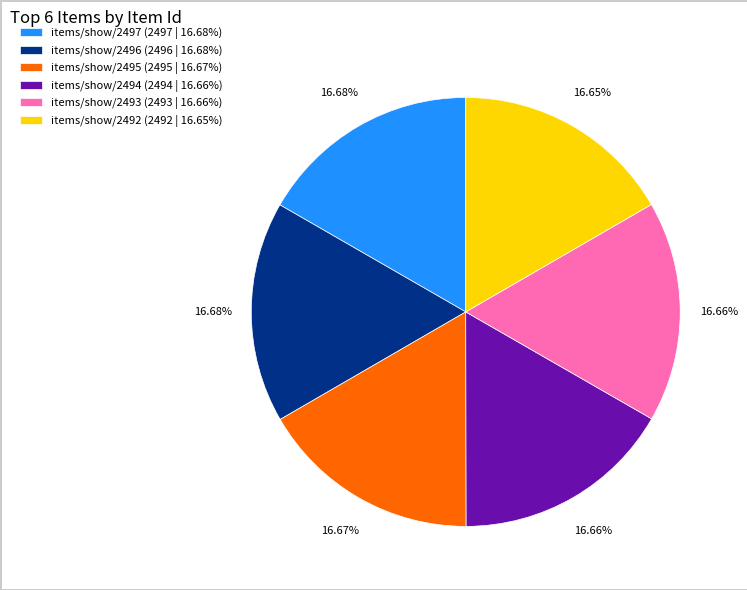

How much of the chart is everything except items/show/2494?

83.3%